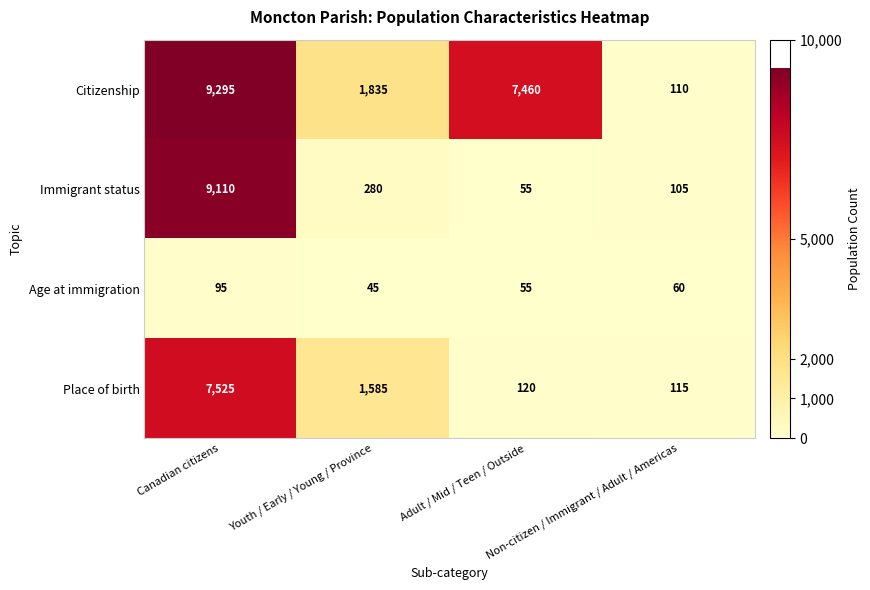

What is the average value of the Immigrant status series?

2388